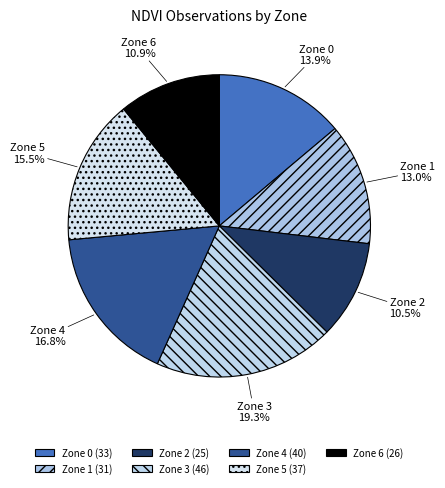

How many segments does this pie chart have?

7